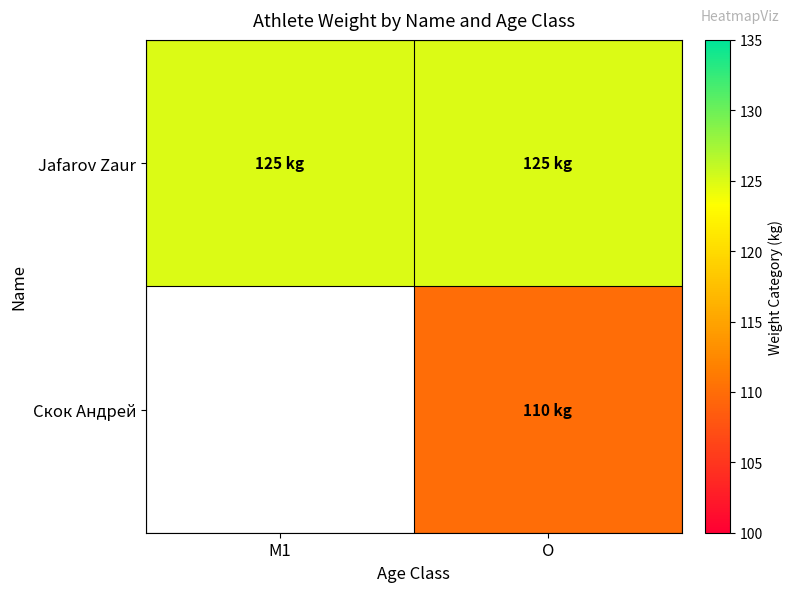

Which series has the largest total across all categories?

Jafarov Zaur